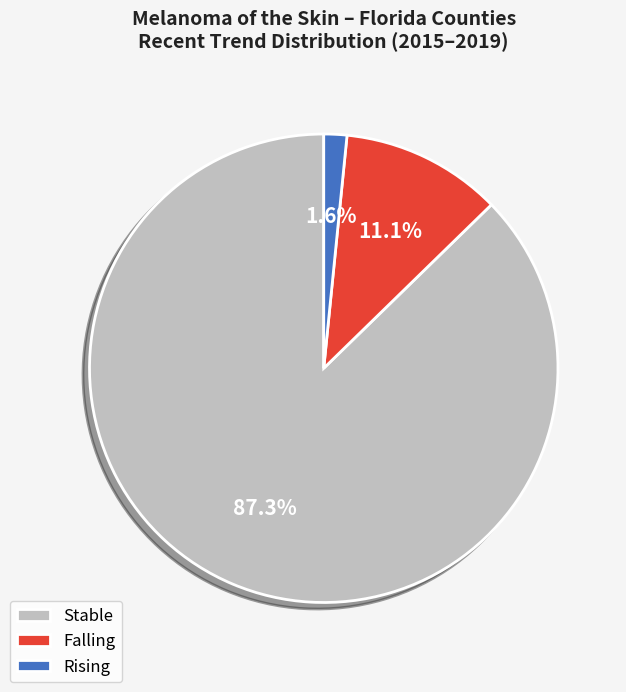

What percentage is NOT represented by Rising?

98.4%